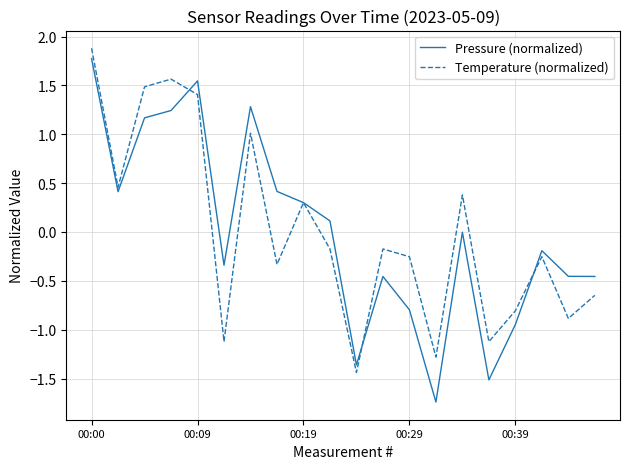

Which series has the largest range (max minus min)?

Pressure (normalized)